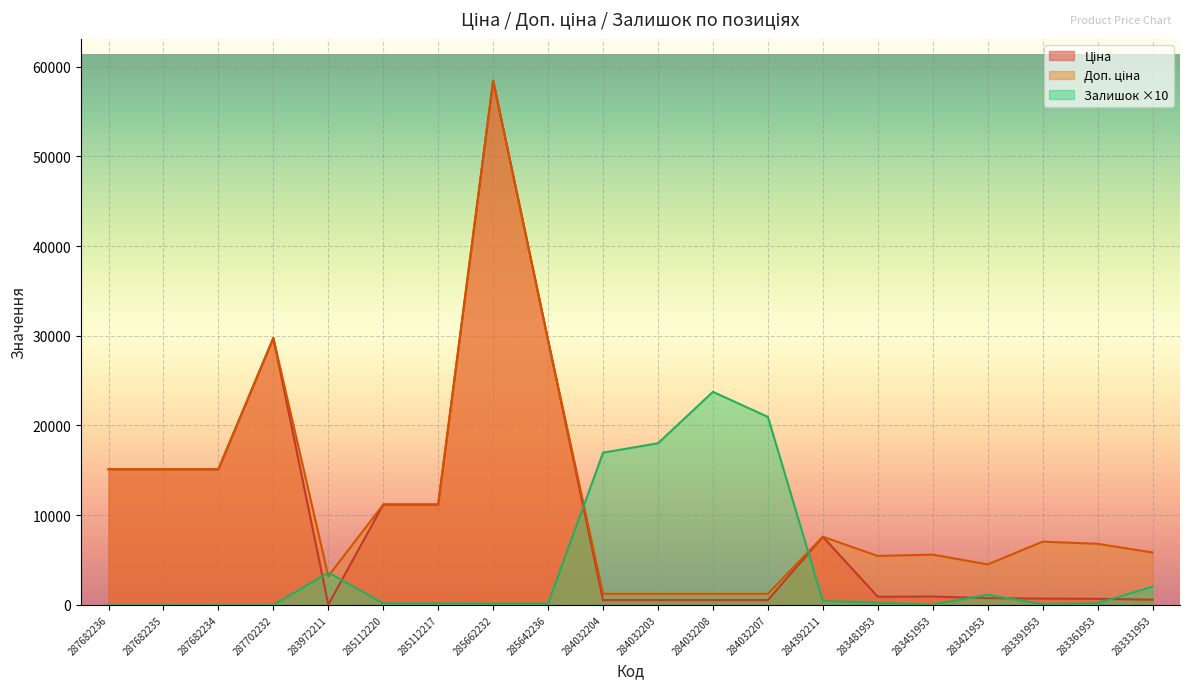

What is the spread (max minus min) of values at 285642236?

29351.5